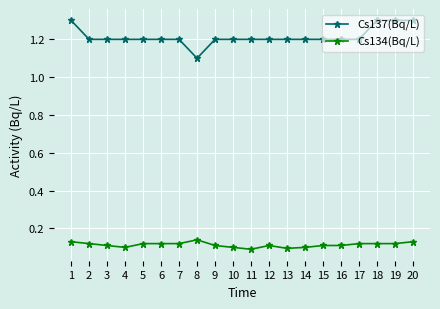

Which series has the largest total across all categories?

Cs137(Bq/L)